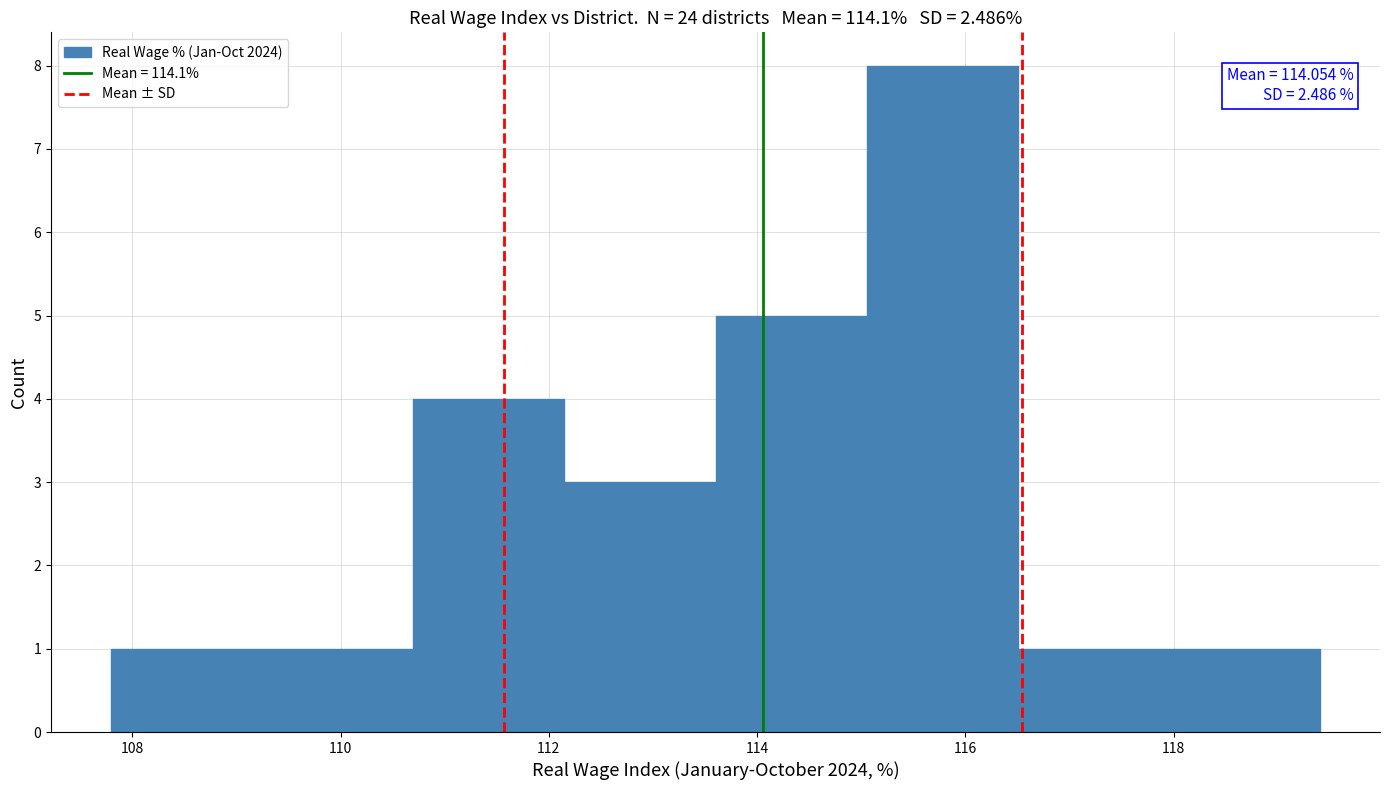

Which range on the x-axis has the tallest bar?

115.05 to 116.50